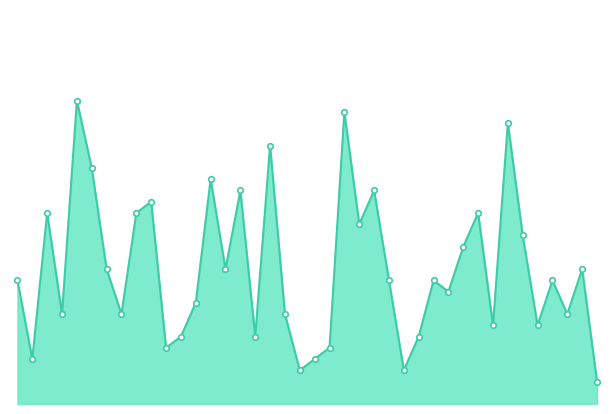

At which label does the data first exceed 11?

5